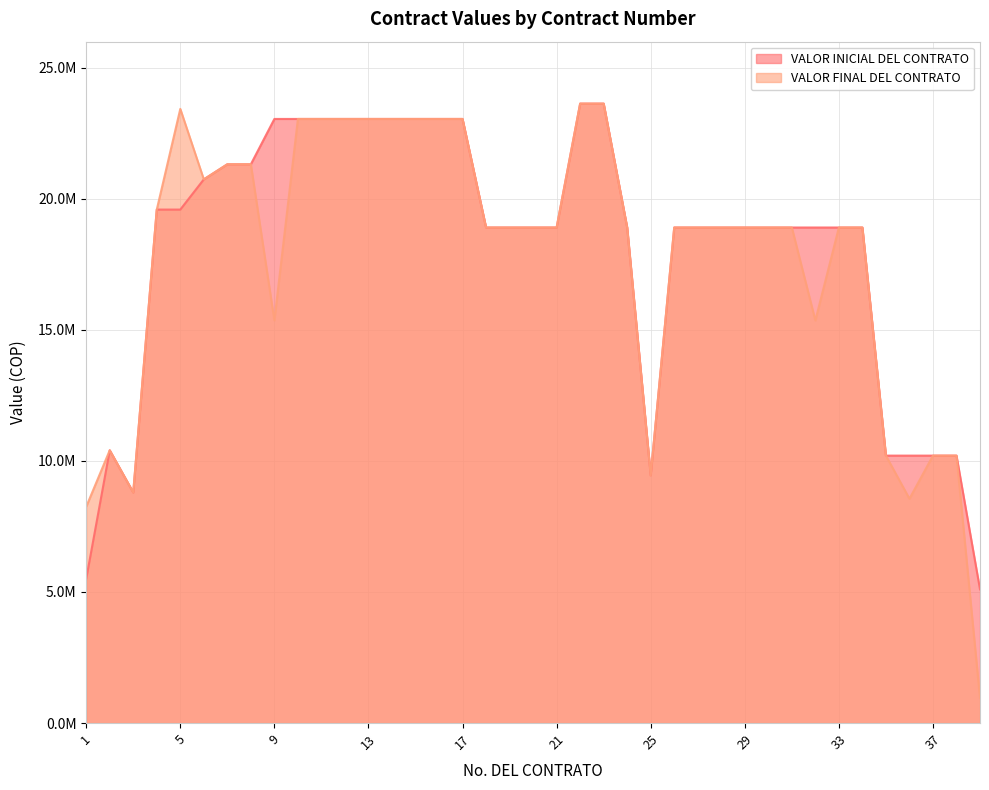

Is it true that VALOR FINAL DEL CONTRATO equals 36986892 at 12?

False